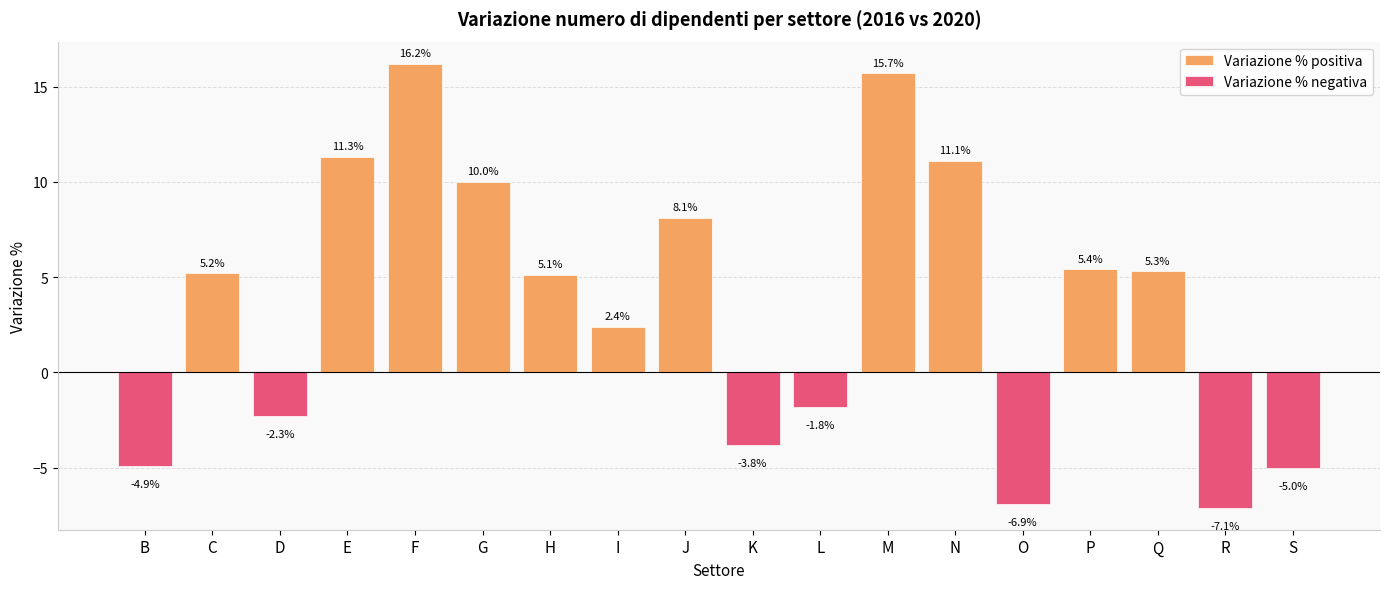

How many categories are shown in the chart?

18